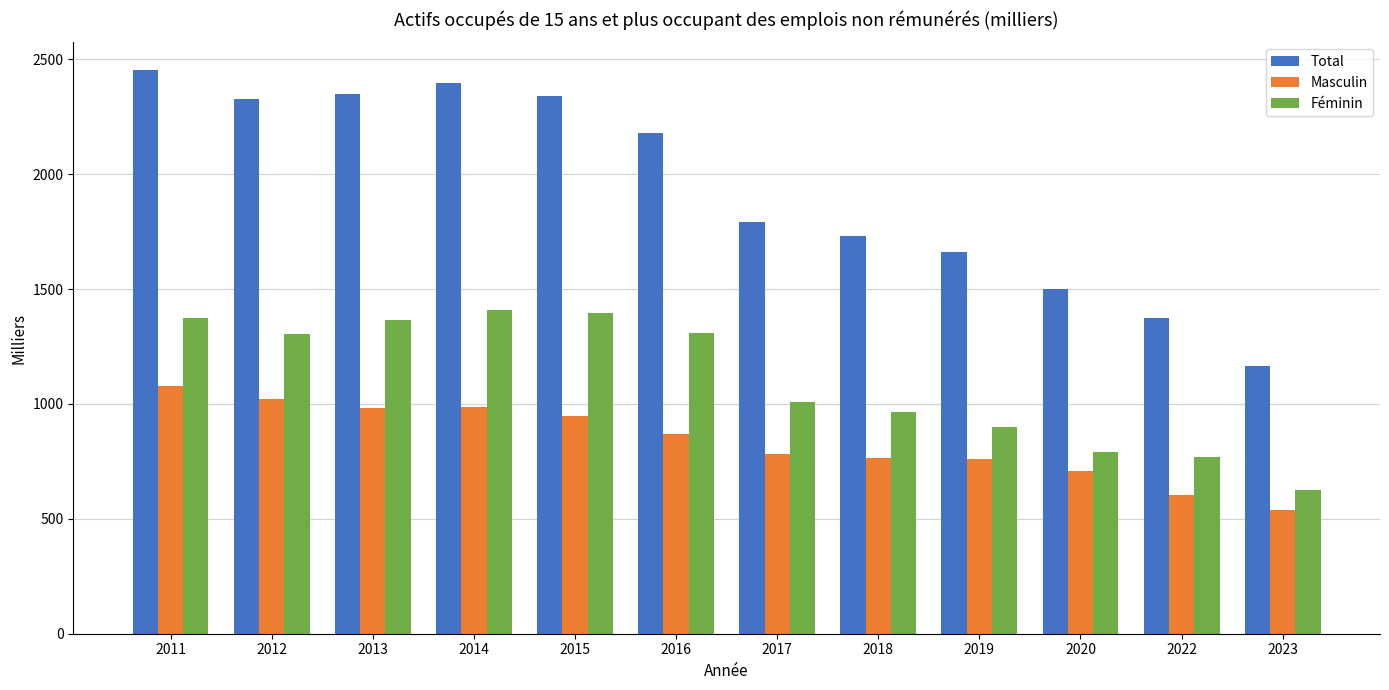

How many bars are there in total?

36